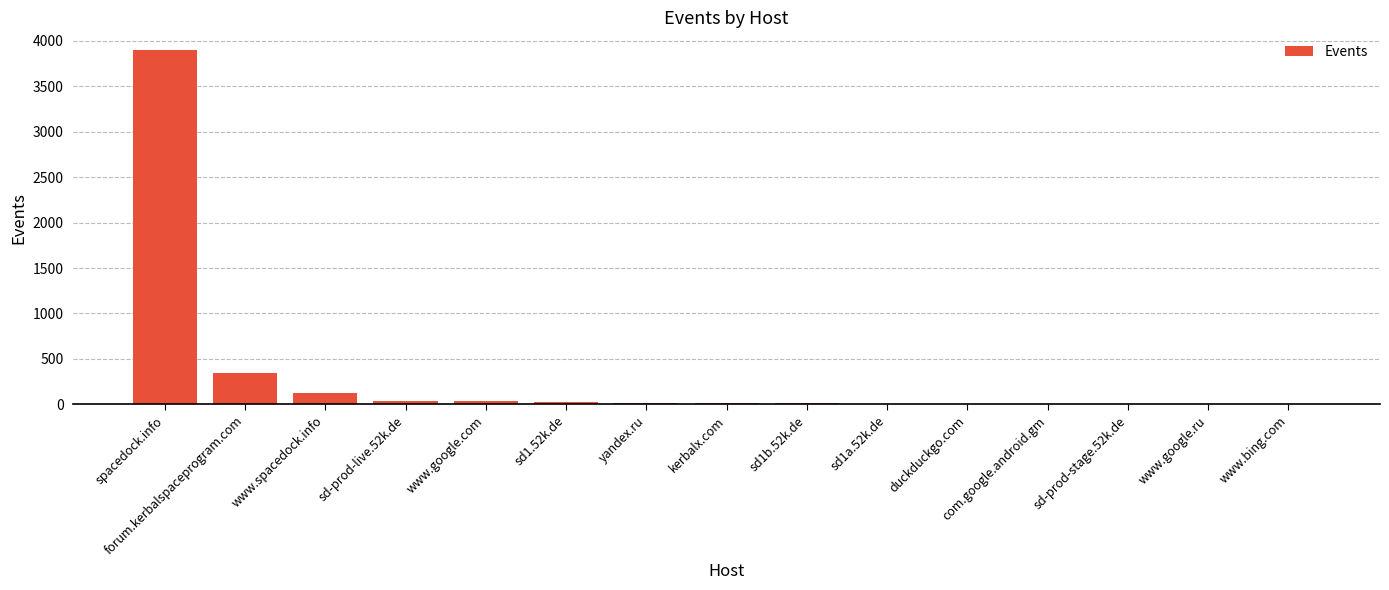

Which label corresponds to the largest value in the chart?

spacedock.info